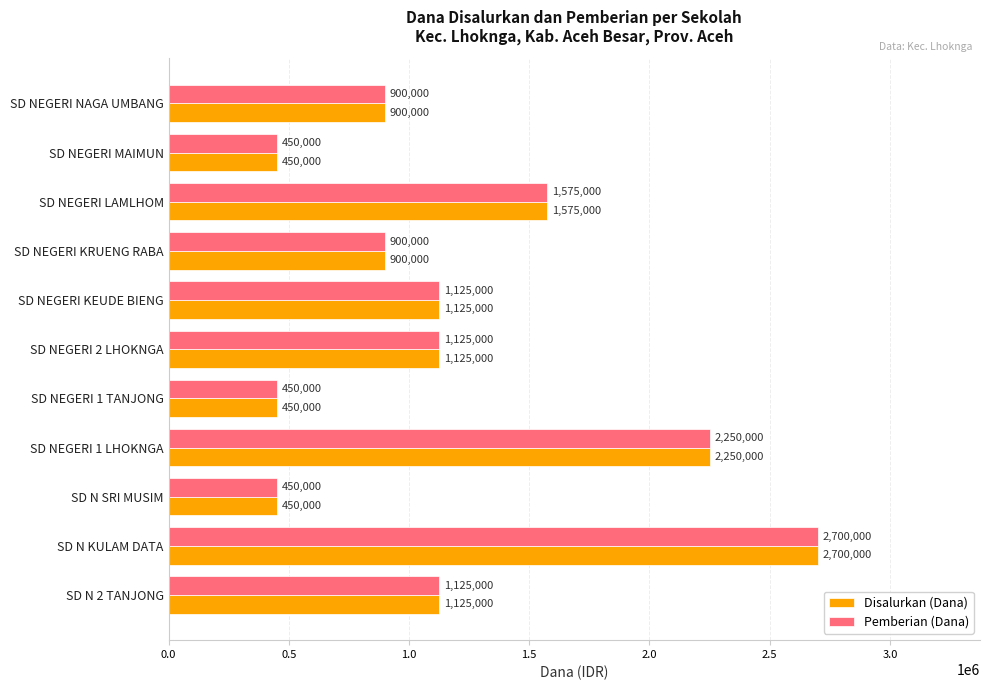

How many data points does each series have?

11